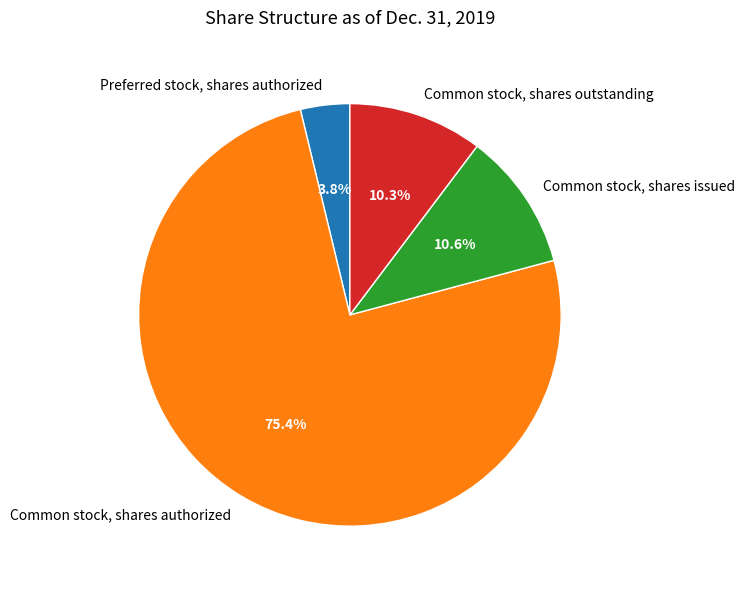

Rank the categories by value from highest to lowest.

Common stock, shares authorized, Common stock, shares issued, Common stock, shares outstanding, Preferred stock, shares authorized